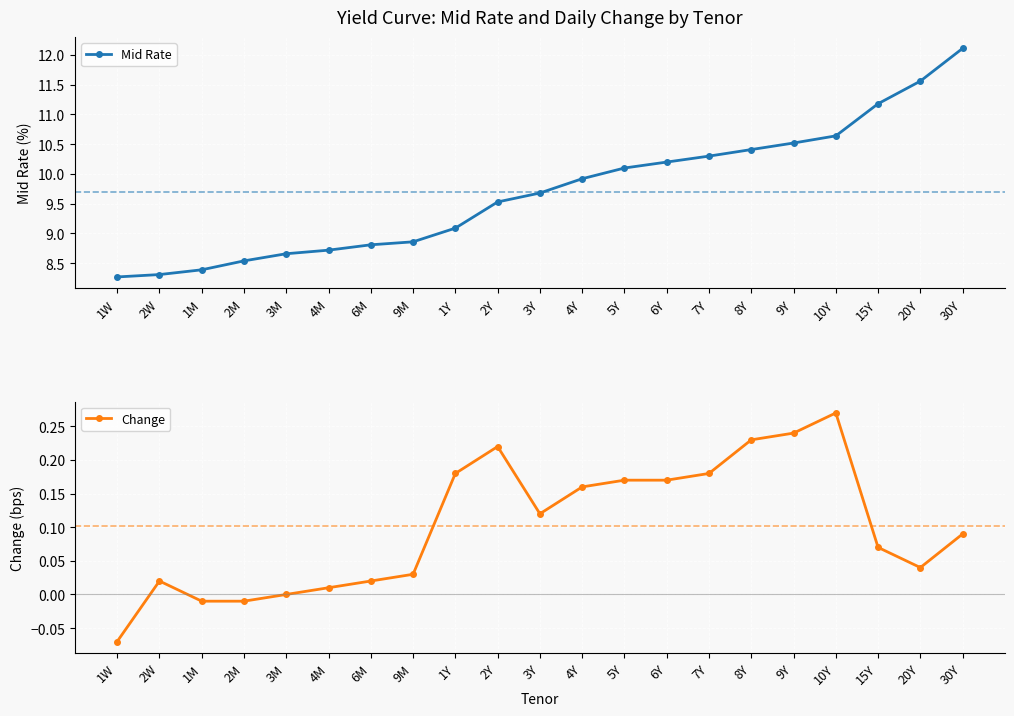

What is the difference between the second highest and second lowest values in the Mid Rate series?

3.2